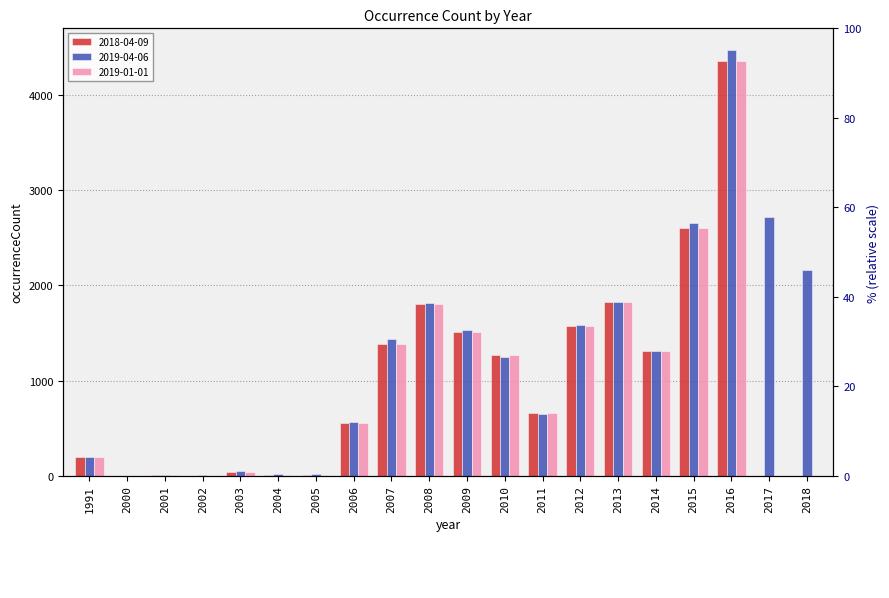

Reading right to left, what are all the values shown in this chart?

2018-04-09: 0	0	4361	2598	1309	1827	1576	657	1263	1515	1799	1388	557	4	5	40	0	10	1	200
2019-04-06: 2163	2713	4476	2650	1310	1829	1581	652	1251	1528	1818	1434	564	15	13	45	6	10	1	199
2019-01-01: 0	0	4361	2598	1309	1827	1576	657	1263	1515	1799	1388	557	4	5	40	0	10	1	200